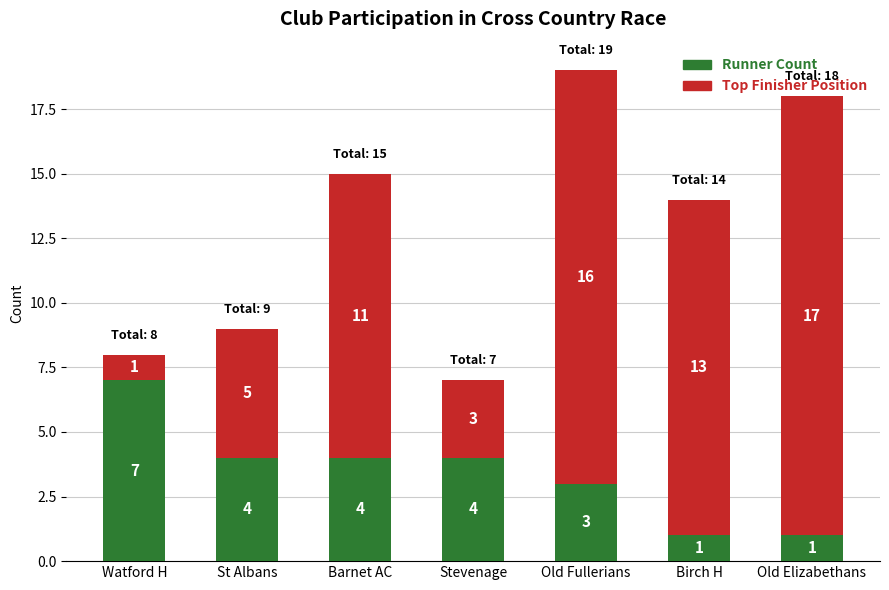

Is it true that Runner Count equals 4 at Barnet AC?

True